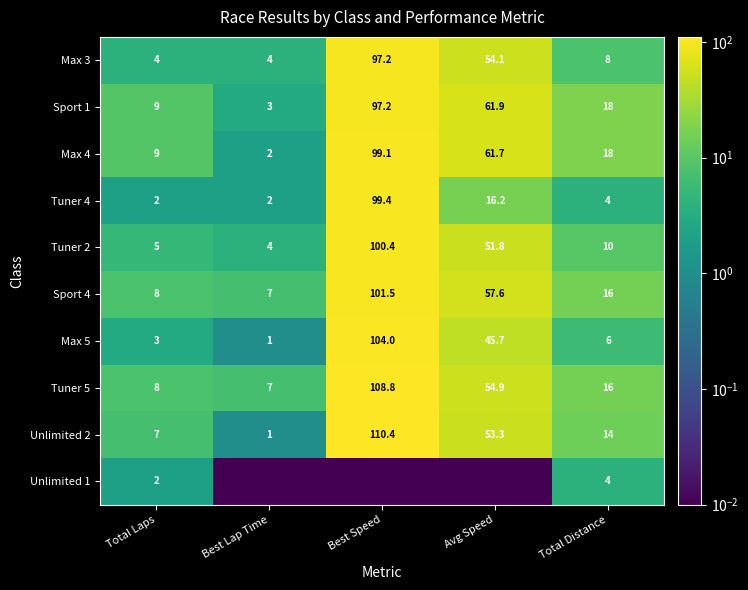

Where does the Unlimited 2 series first go above 14?

Best Speed